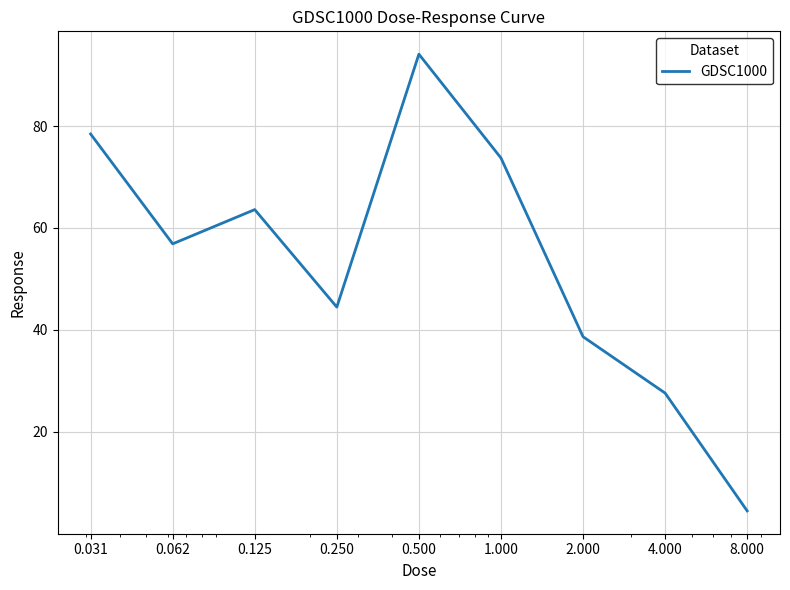

What is the difference between the maximum and minimum values?

89.6